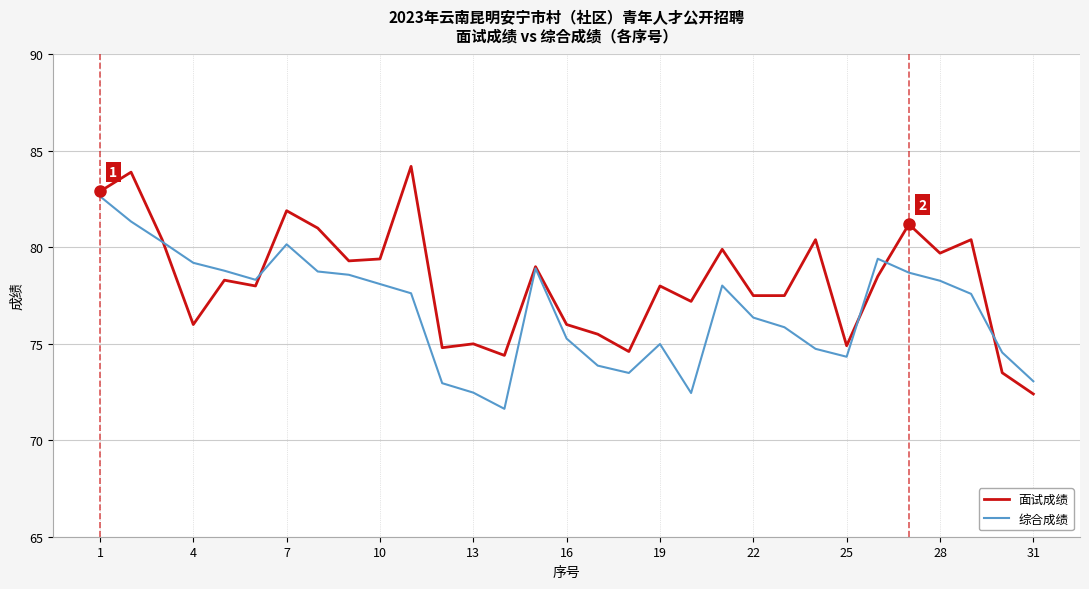

Which series has the largest total across all categories?

面试成绩